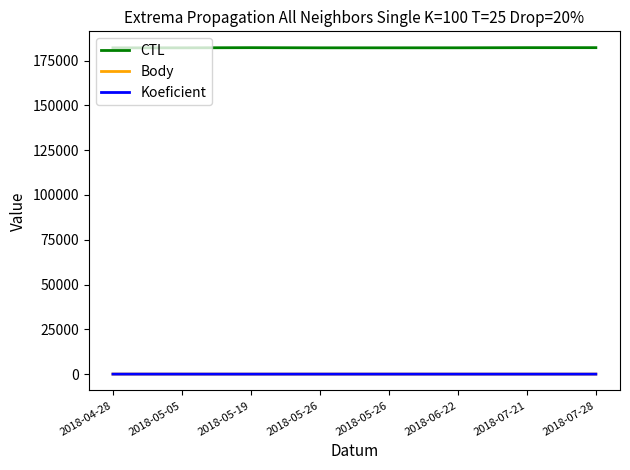

What is the smallest value displayed?

2.0